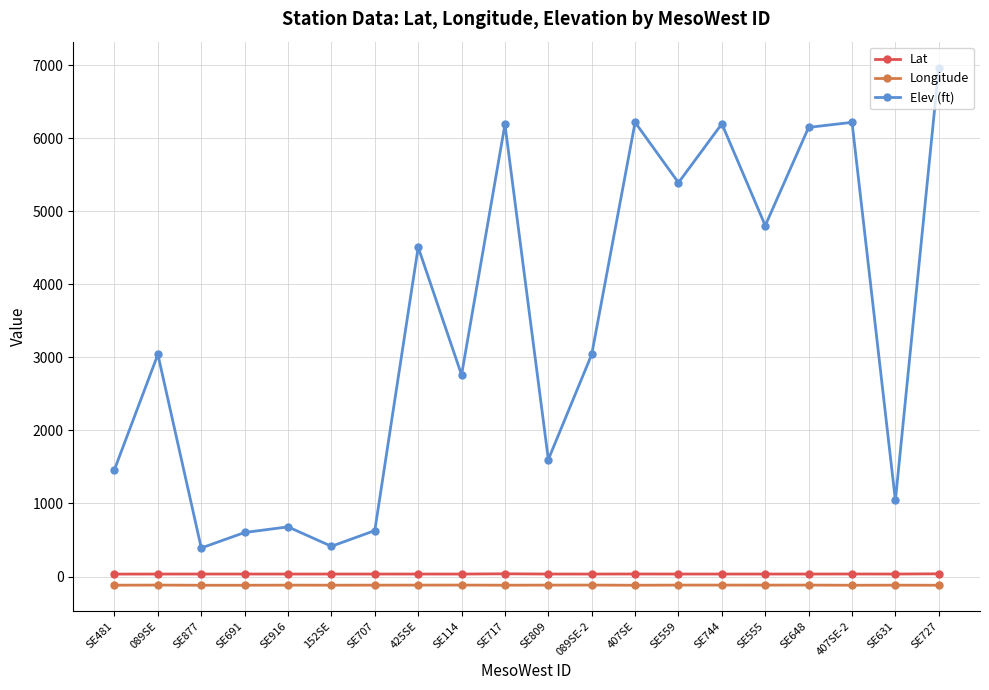

Rank the series by their maximum value, from lowest to highest.

Longitude, Lat, Elev (ft)